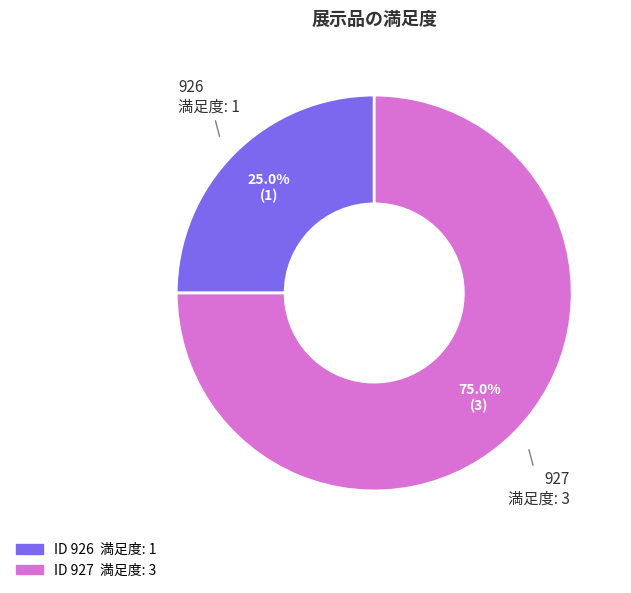

Does any single category account for the majority?

Yes